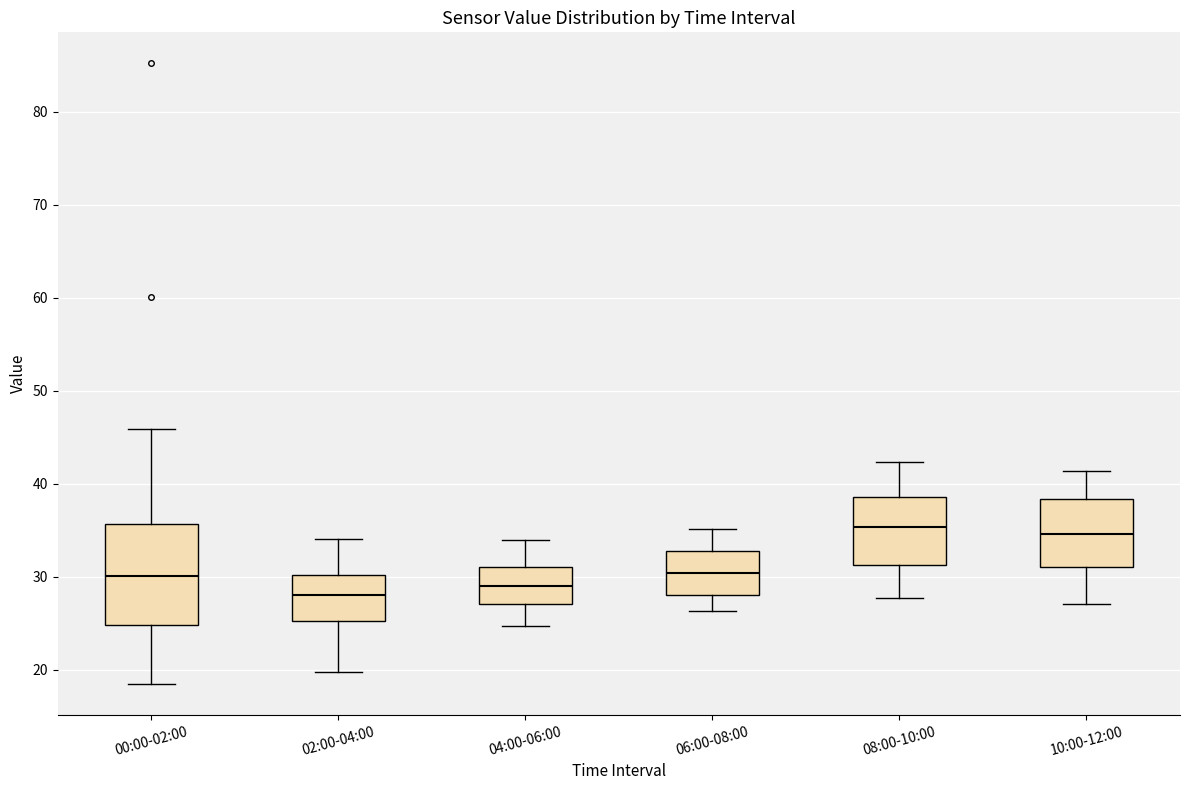

Which box is the tallest, from its lower edge to its upper edge?

00:00-02:00